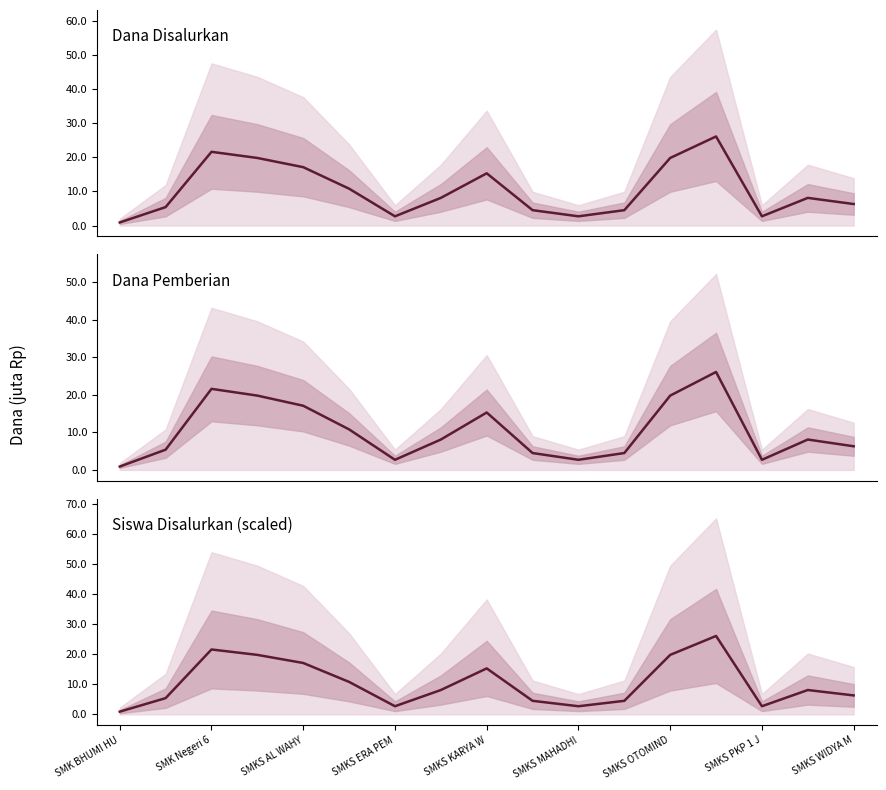

What is the difference between the second highest and minimum values in the Dana Disalurkan series?

20700000